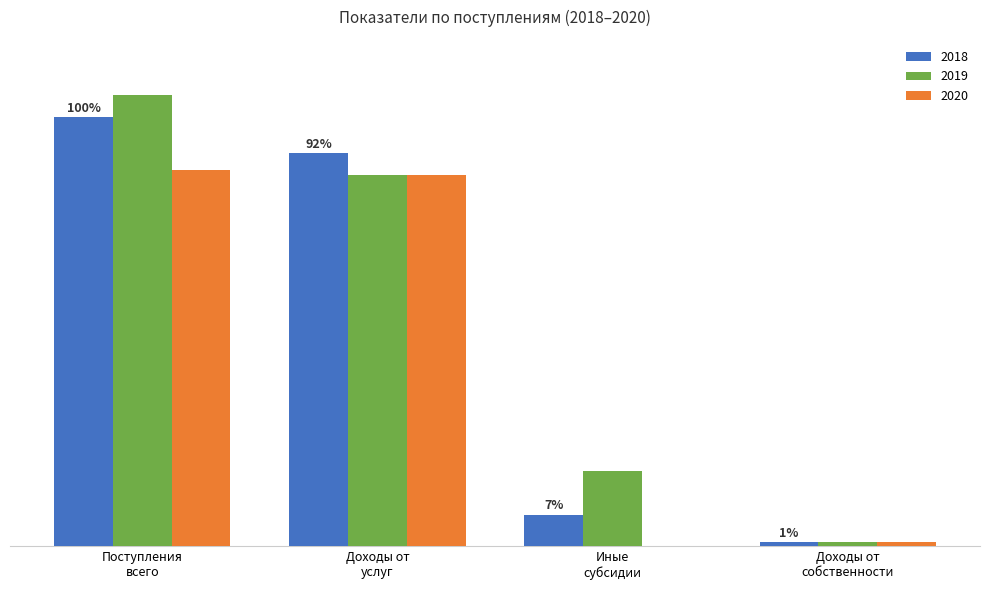

What is the greatest value displayed?

71649000